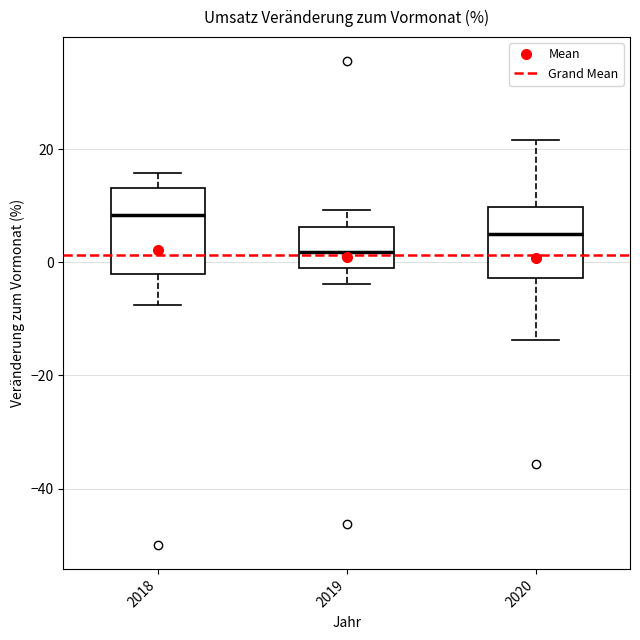

Comparing the boxes themselves (not the whiskers), which one is the tallest?

2018